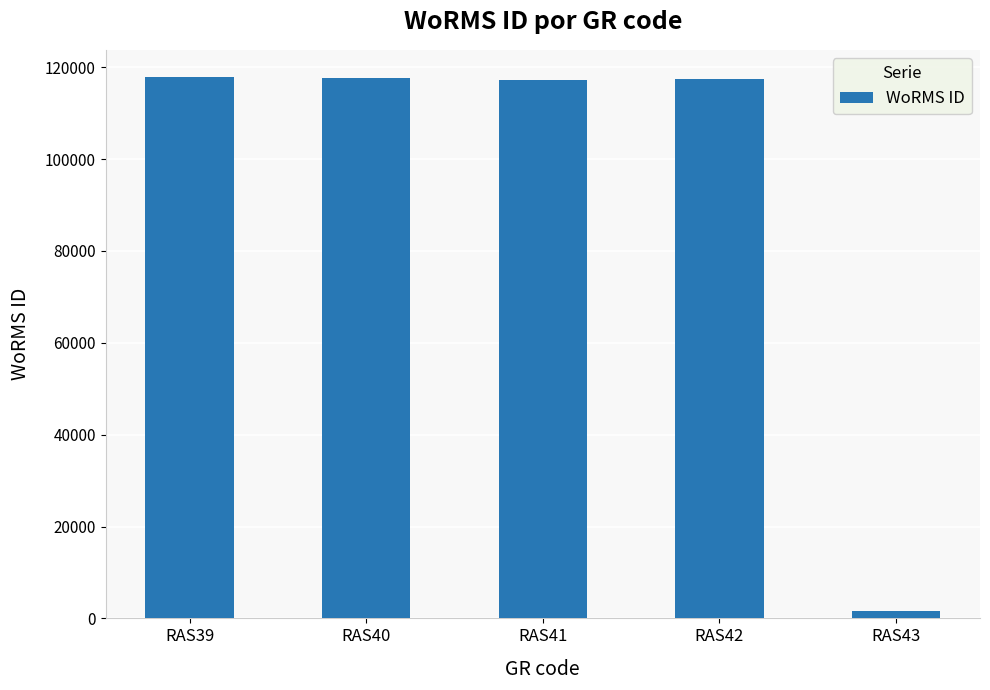

What is the difference between the maximum and minimum values?

116275